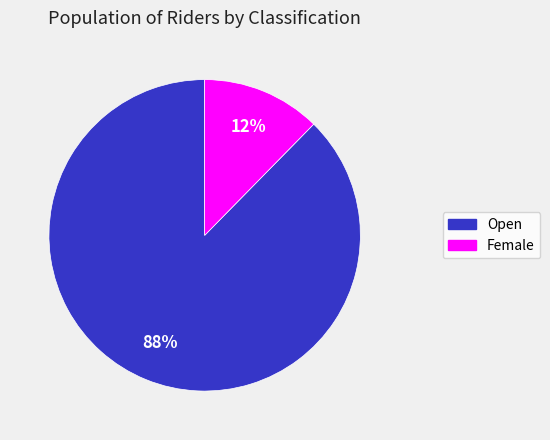

Which category has the smallest portion of the pie?

Female